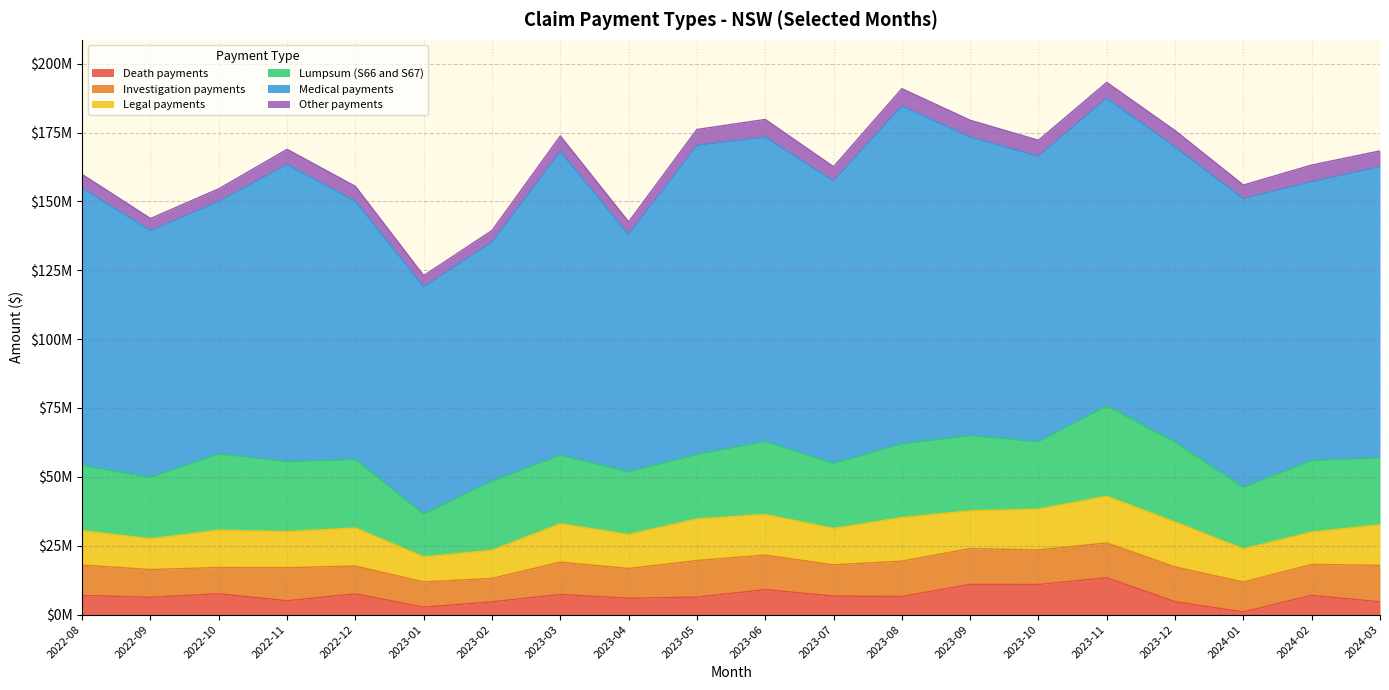

What is the minimum value shown in the chart?

969579.6